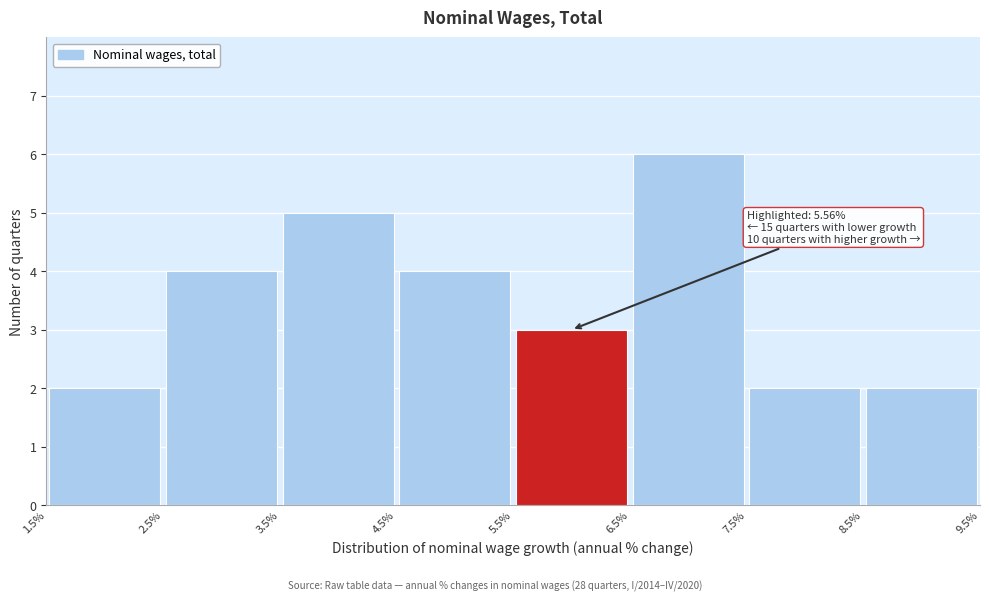

Which range on the x-axis has the tallest bar?

6.5% to 7.5%